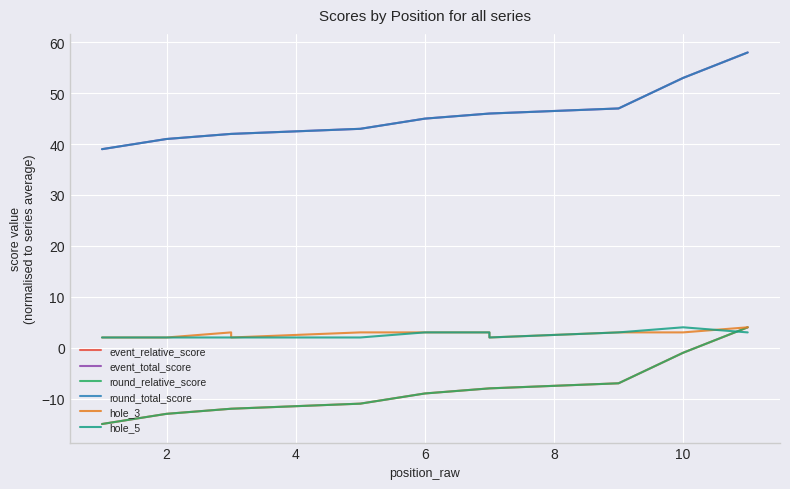

True or false: round_total_score has more than 0 points higher than both neighbors.

False